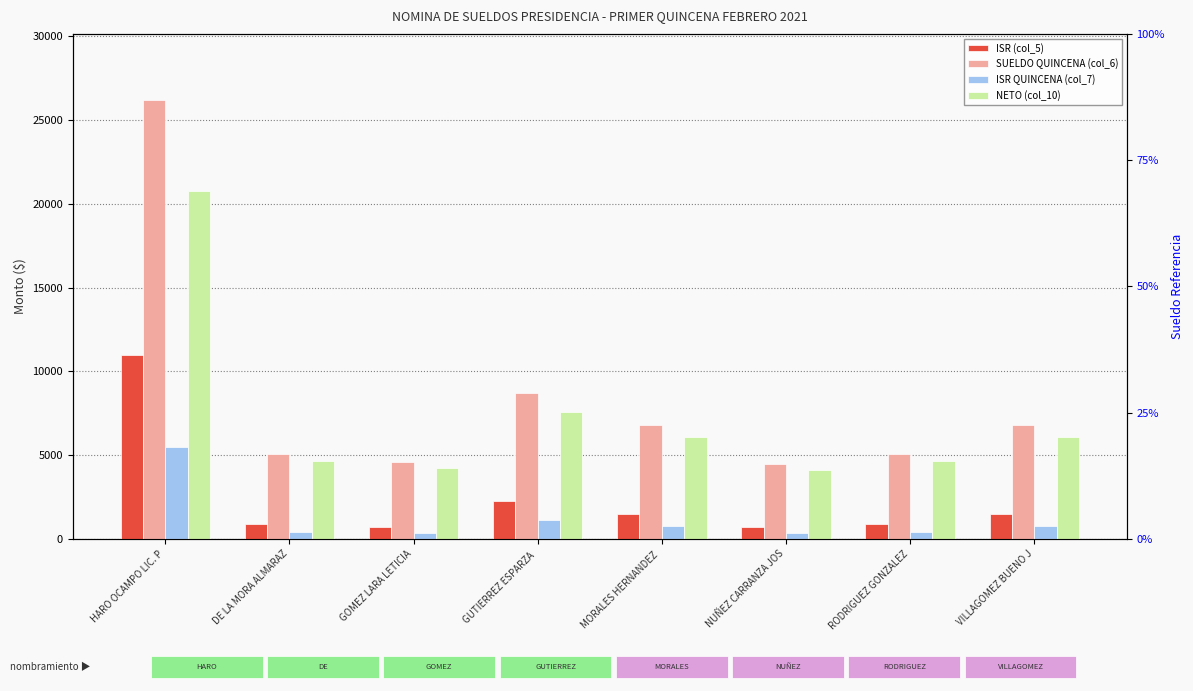

The value of ISR (col_5) at HARO OCAMPO LIC. P is 18531.2. True or false?

False